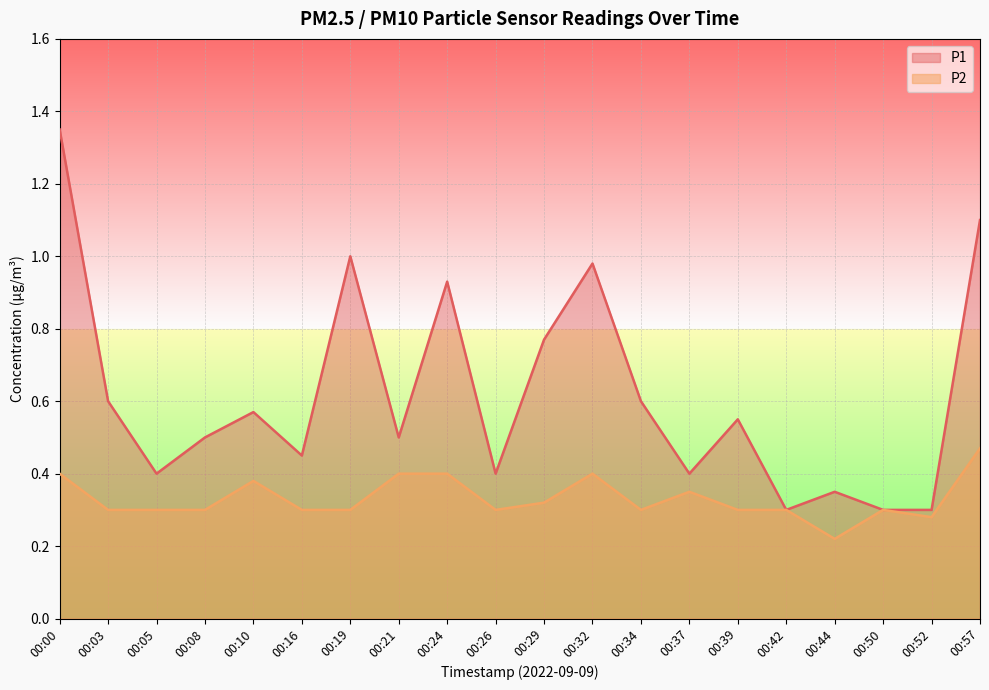

What is the difference between the second highest and minimum values in the P1 series?

0.8